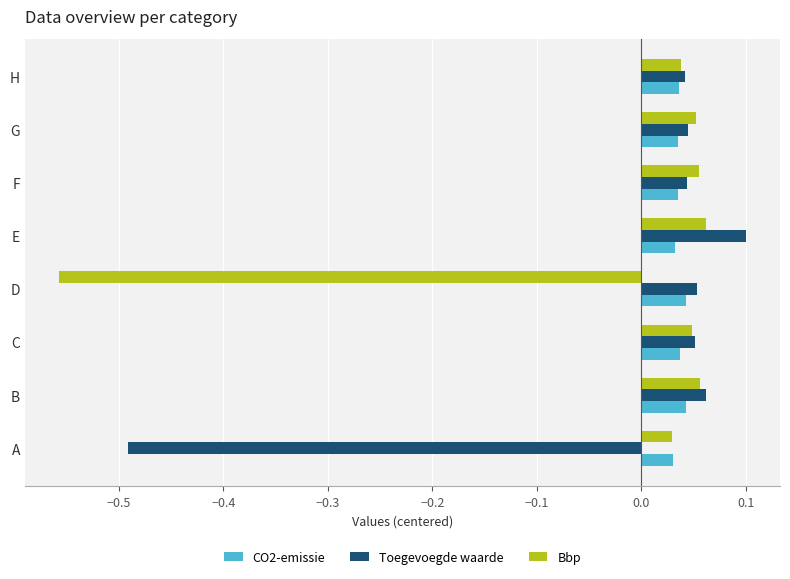

What is the sum of all CO2-emissie values?

0.3